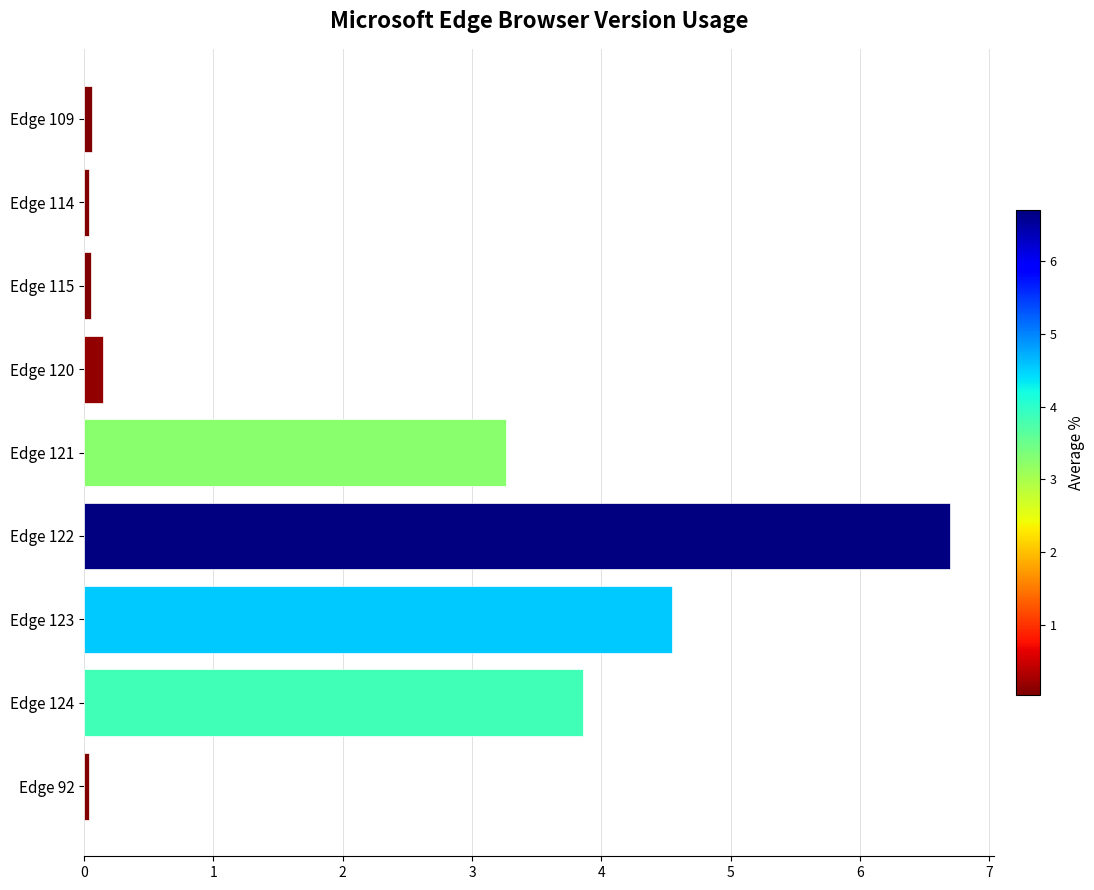

What is the difference between the maximum and minimum values?

6.7